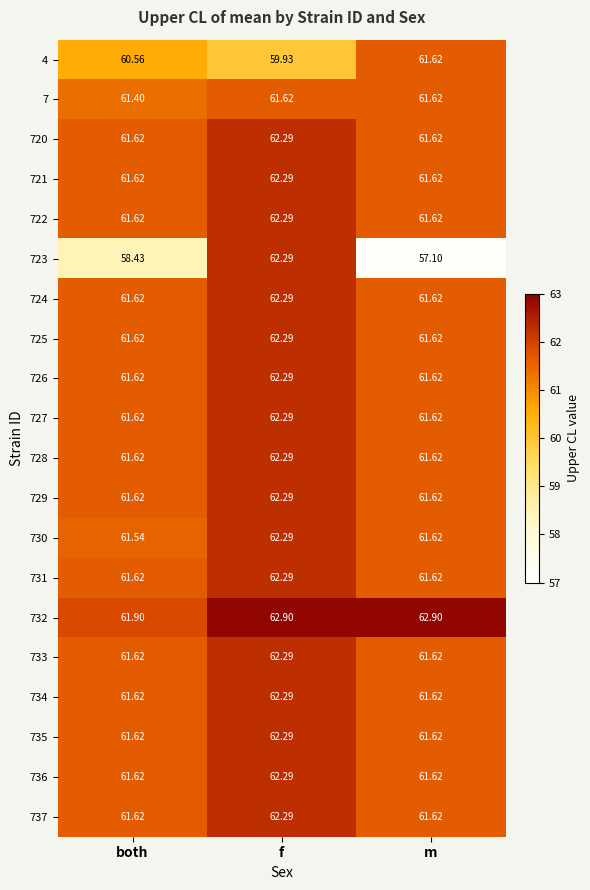

List the labels in order of 730 value, largest first.

f, m, both